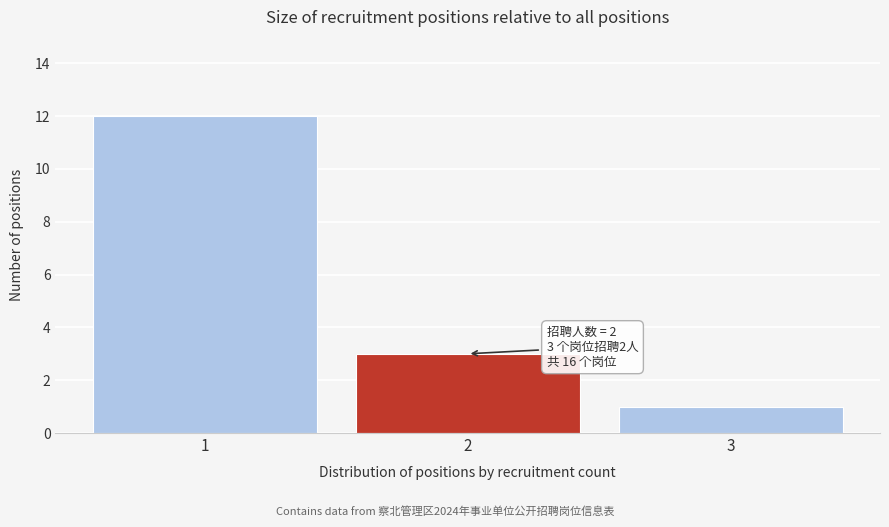

Over which range of the x-axis is the bar tallest?

0.5 to 1.5